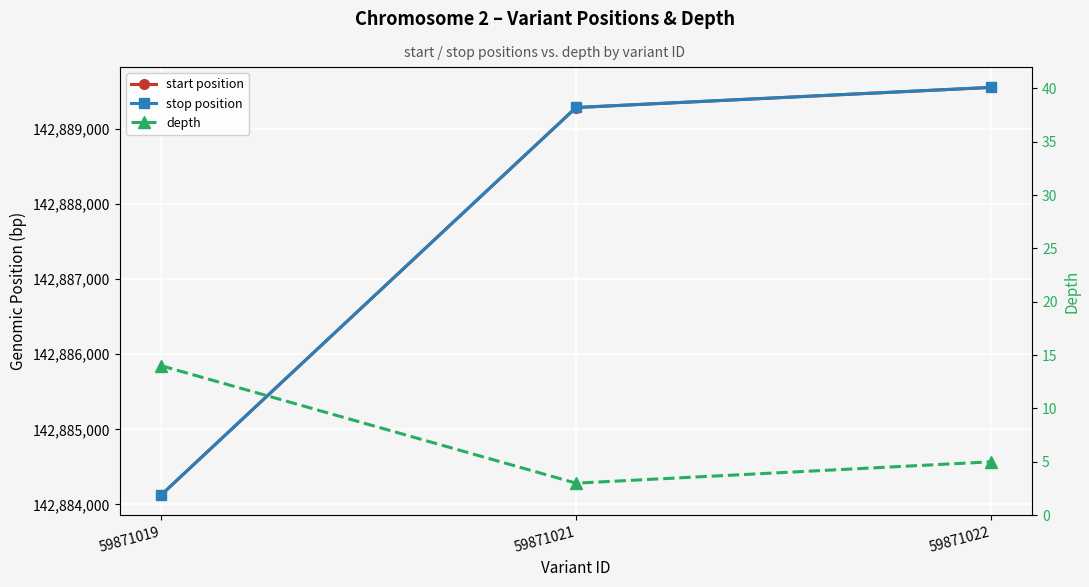

How many data points in start position are less than 142889286?

1